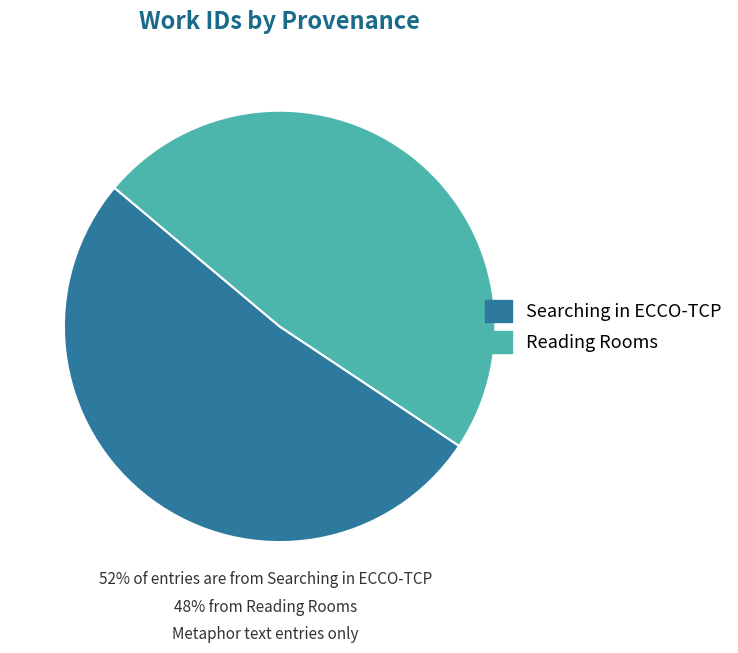

Which category has the smallest portion of the pie?

Reading Rooms